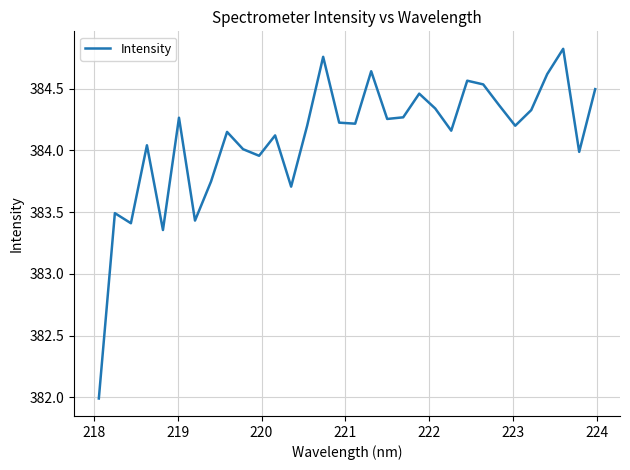

What is the difference between the maximum and minimum values?

2.8